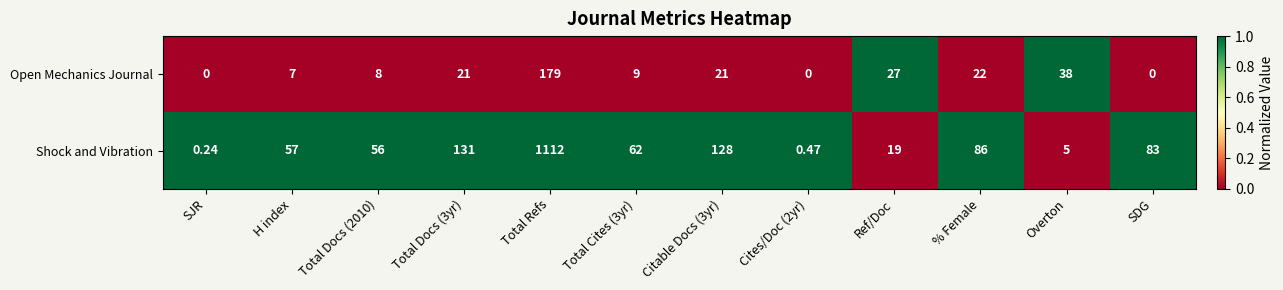

Which series has the largest range (max minus min)?

Shock and Vibration